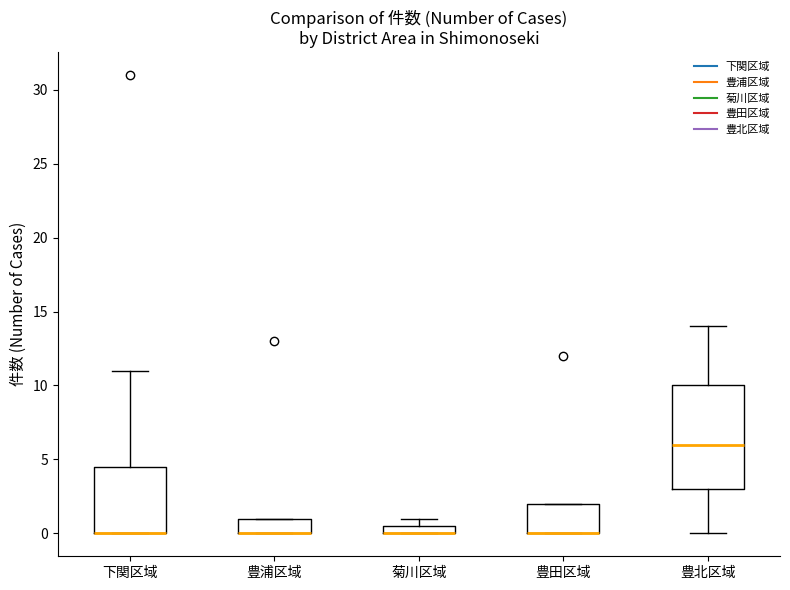

Comparing the boxes themselves (not the whiskers), which one is the tallest?

豊北区域